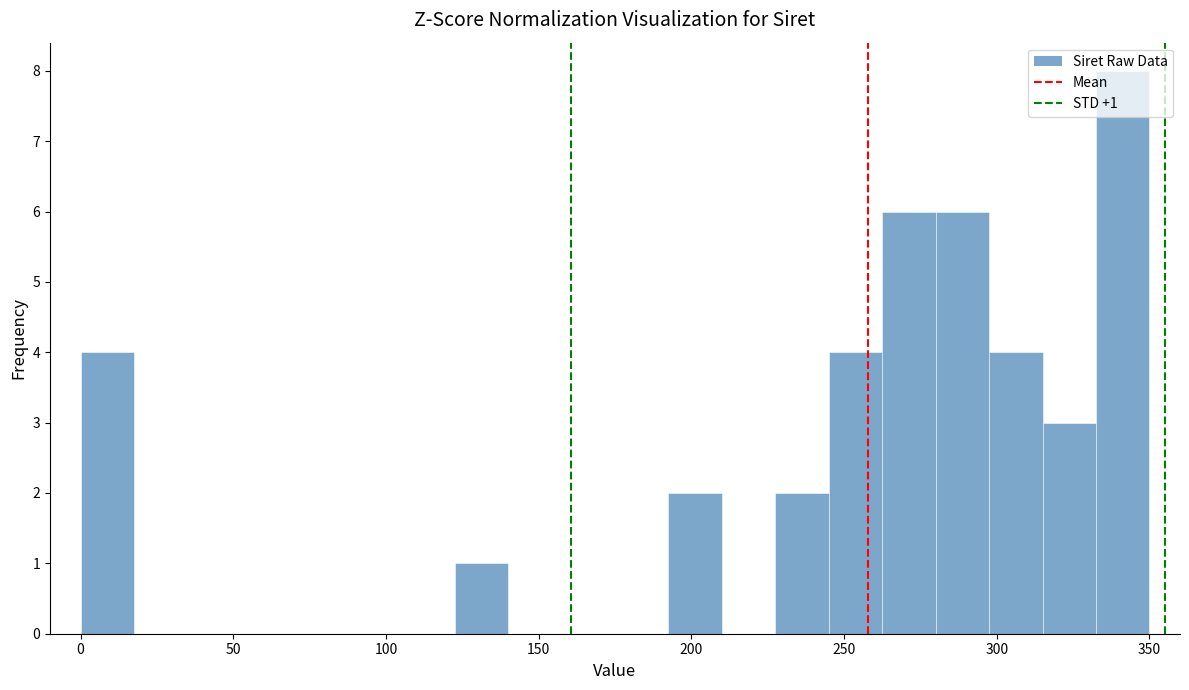

Read against the x-axis, roughly where is the centre of the tallest bar?

340